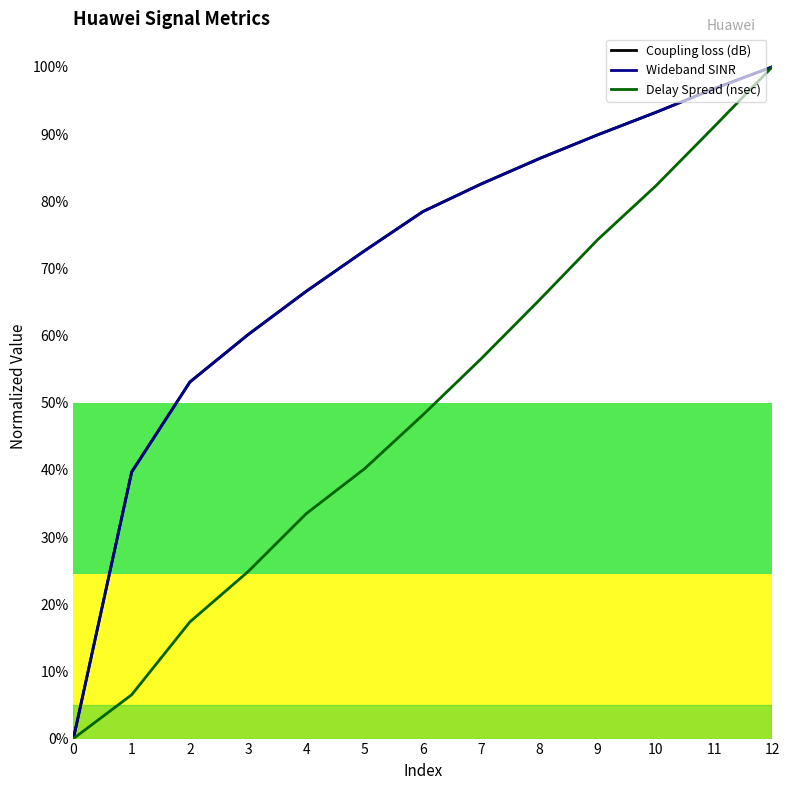

Which series changed the most between 0 and 2?

Wideband SINR